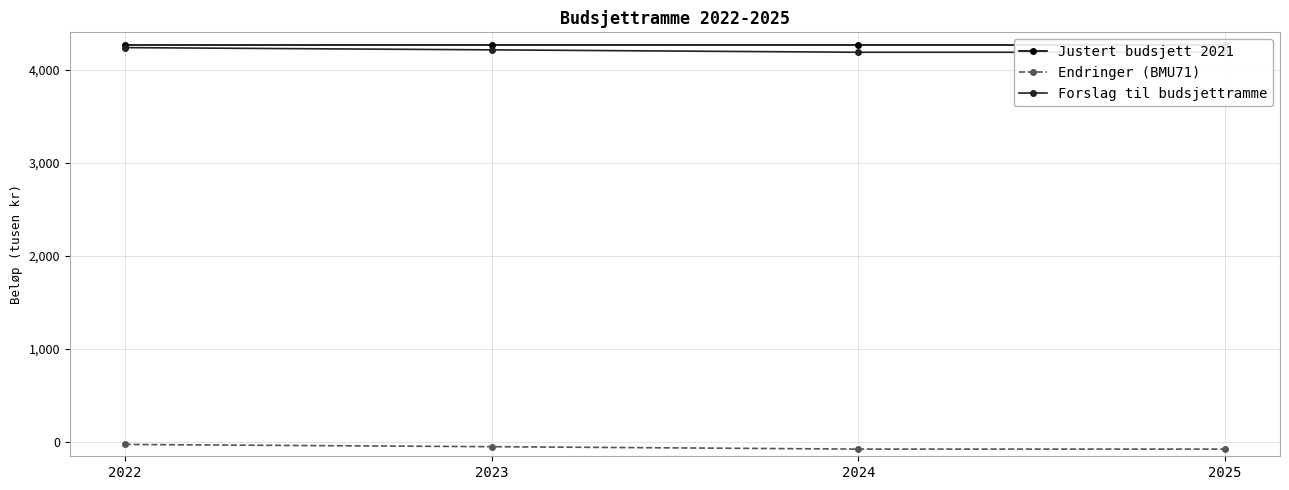

Which category has the lowest value across all series?

2024